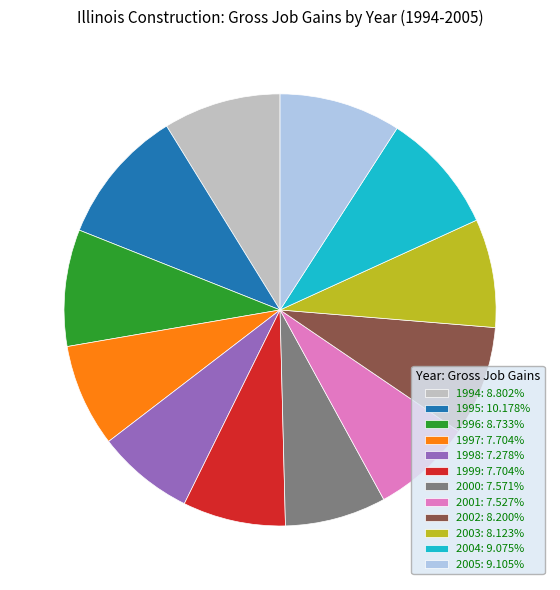

How many slices are in this pie chart?

12